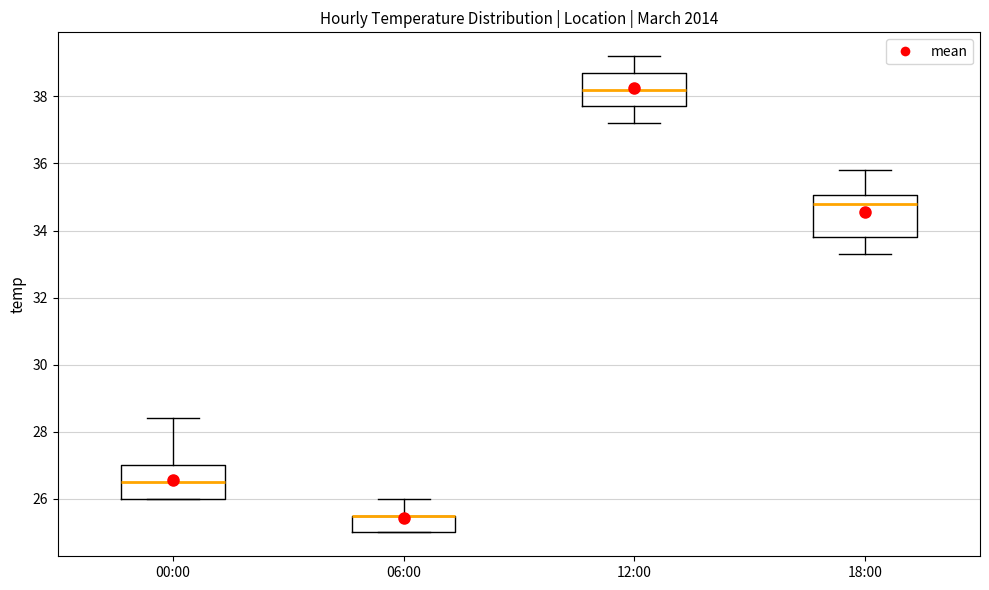

Where is the lower edge of the box for 18:00 on the y-axis? The values are not printed on the chart, so give them approximately, as read against the axis.

33.8